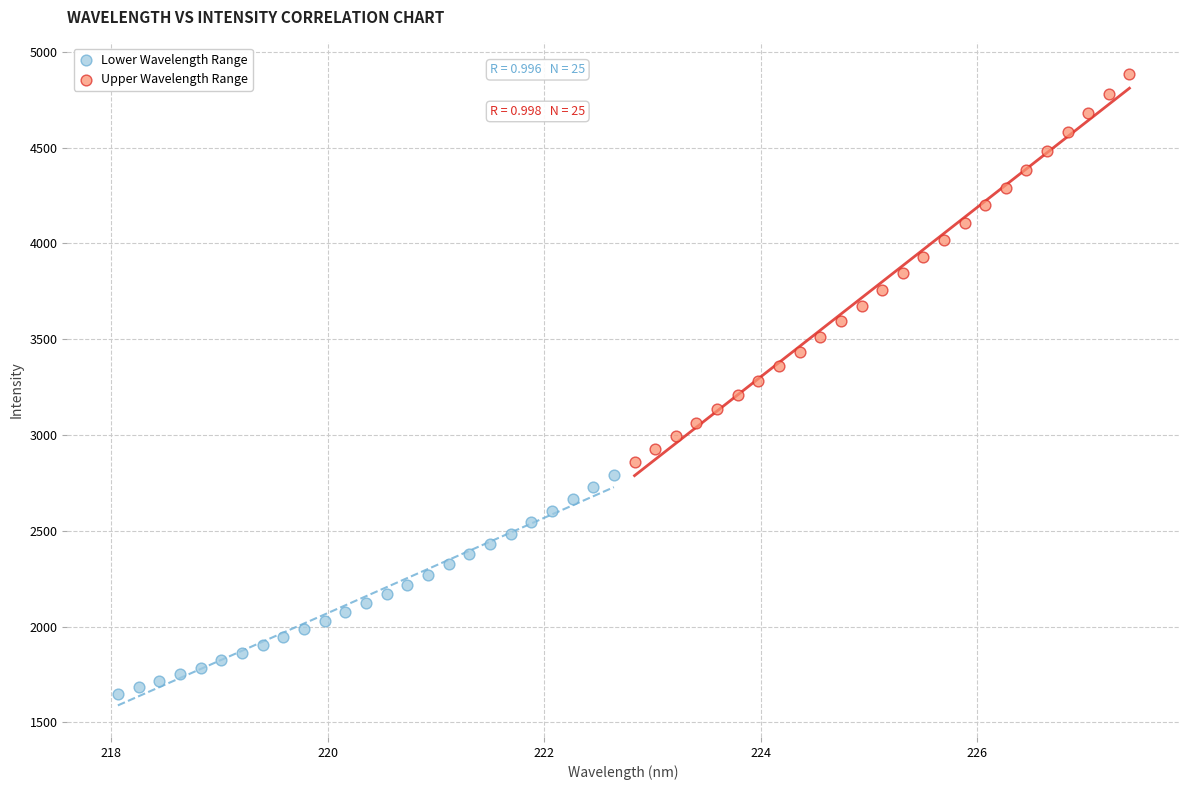

Which series has the widest spread of Y values?

Upper Wavelength Range